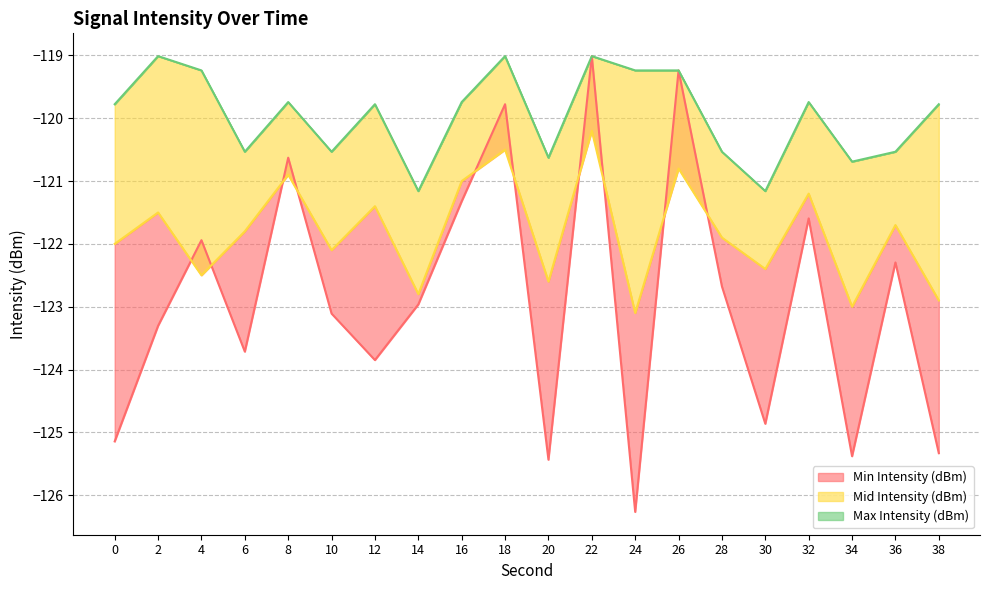

Which series has the largest range (max minus min)?

Min Intensity (dBm)